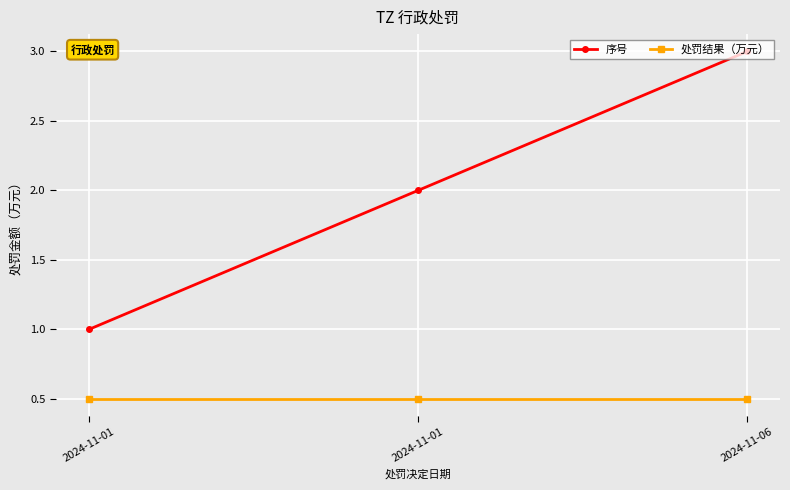

What is the sum of all 序号 values?

6.0